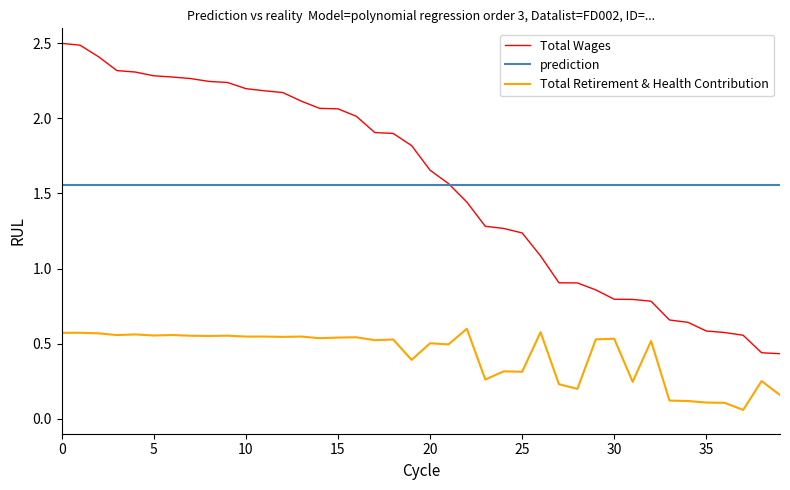

List the series in order of their peak value, highest first.

Total Wages, prediction, Total Retirement & Health Contribution